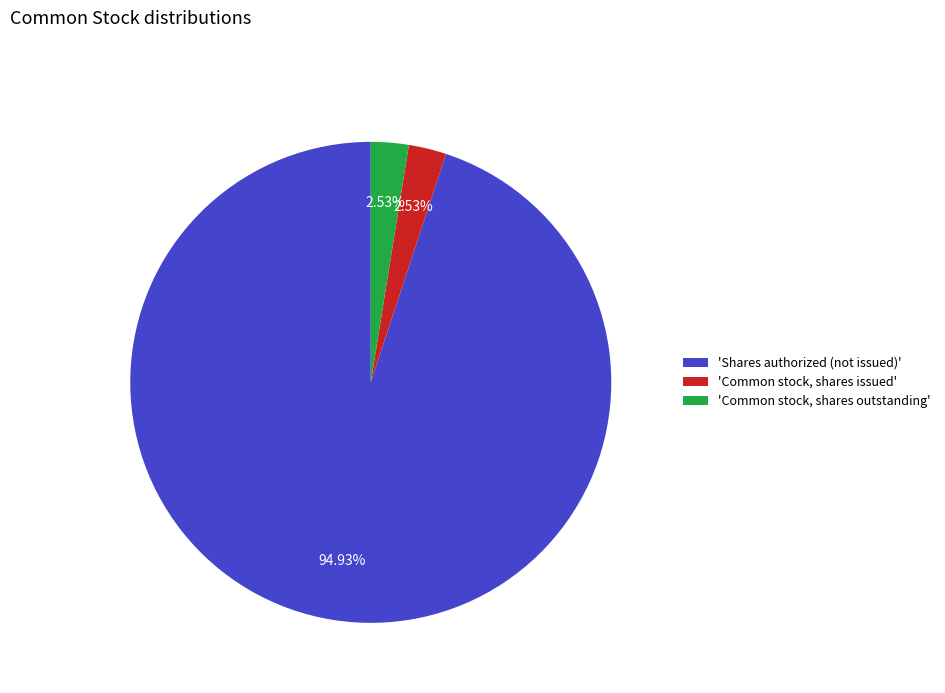

Is the sum of 'Shares authorized (not issued)' and 'Common stock, shares issued' greater than half?

Yes